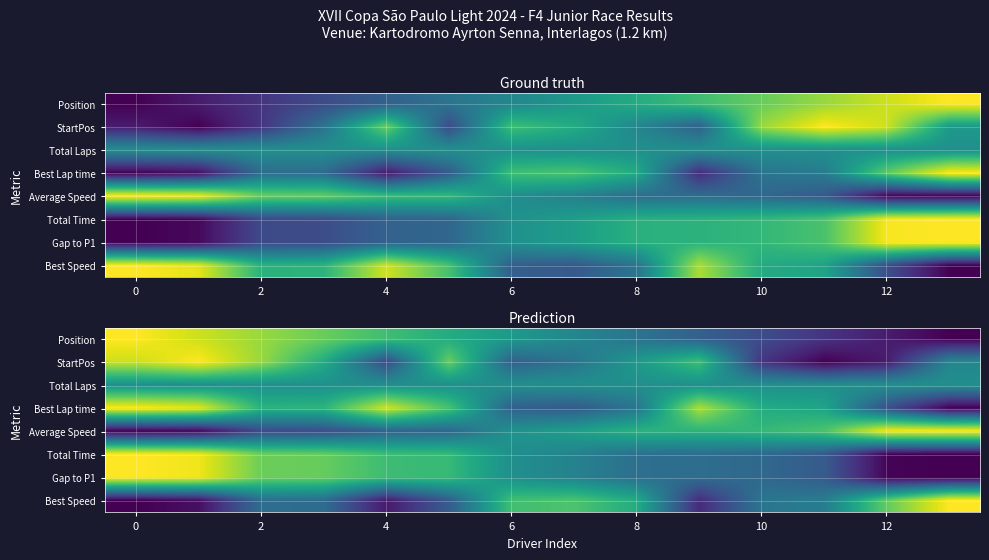

What is the difference between the maximum and minimum values in the StartPos series?

1.0